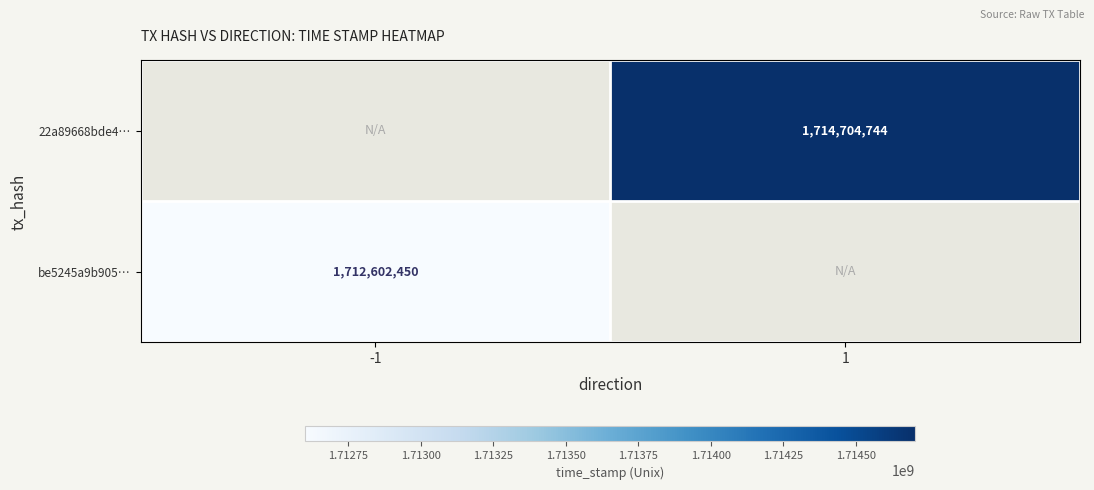

Which category has the lowest value across all series?

-1